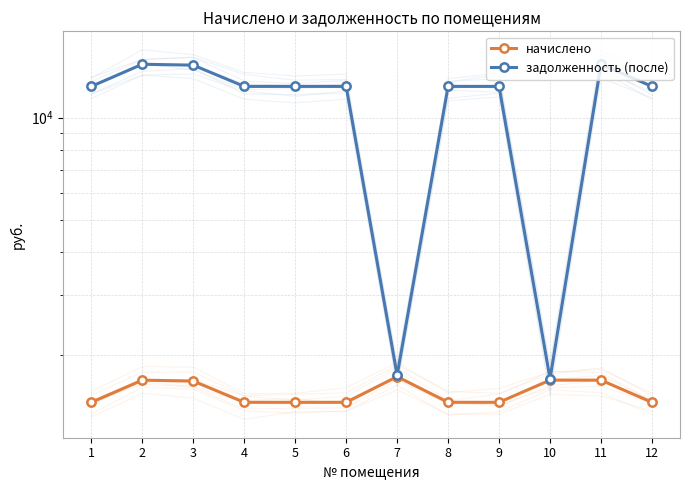

What is the value of the начислено point at the 7th from the left?

1721.4